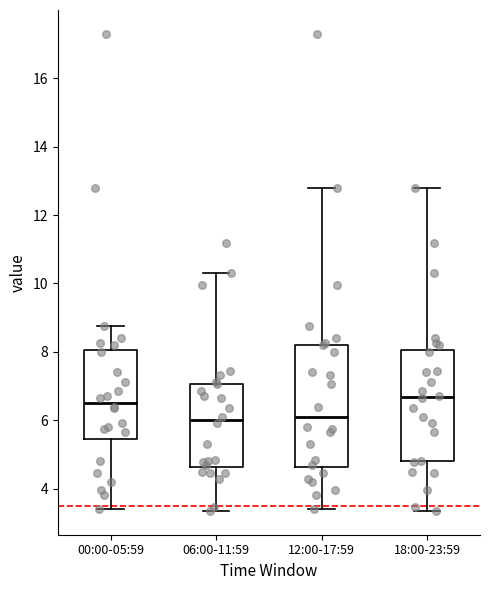

Reading left to right, transcribe this box plot: for each box, give where its median line is, the range the box spans, and where its two whiskers end, as read against the y-axis. The values are not printed on the chart, so give them approximately, as read against the axis.

00:00-05:59: median 6.6, box 5.4 to 8.0, whiskers 3.4 to 8.8
06:00-11:59: median 6.0, box 4.6 to 7.0, whiskers 3.4 to 10.4
12:00-17:59: median 6.0, box 4.6 to 8.2, whiskers 3.4 to 12.8
18:00-23:59: median 6.6, box 4.8 to 8.0, whiskers 3.4 to 12.8